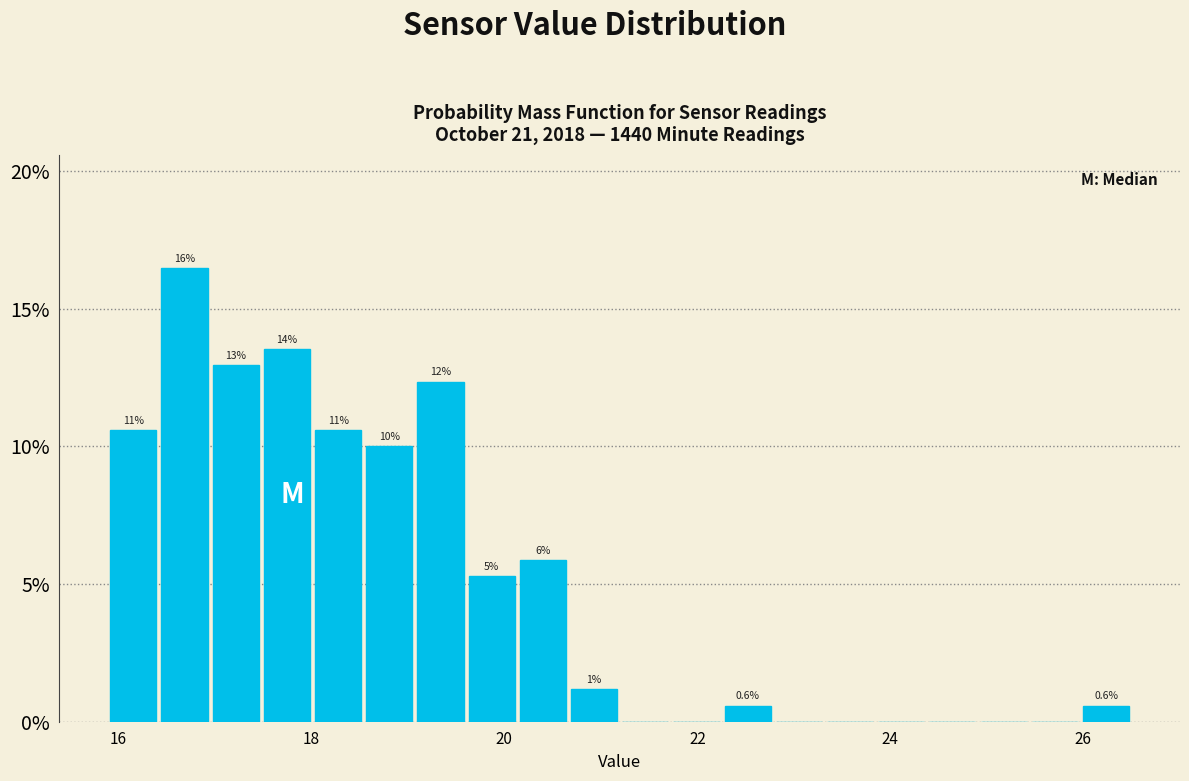

Around what value on the x-axis is the tallest bar? Give the approximate position of its centre, as read against the axis.

16.6